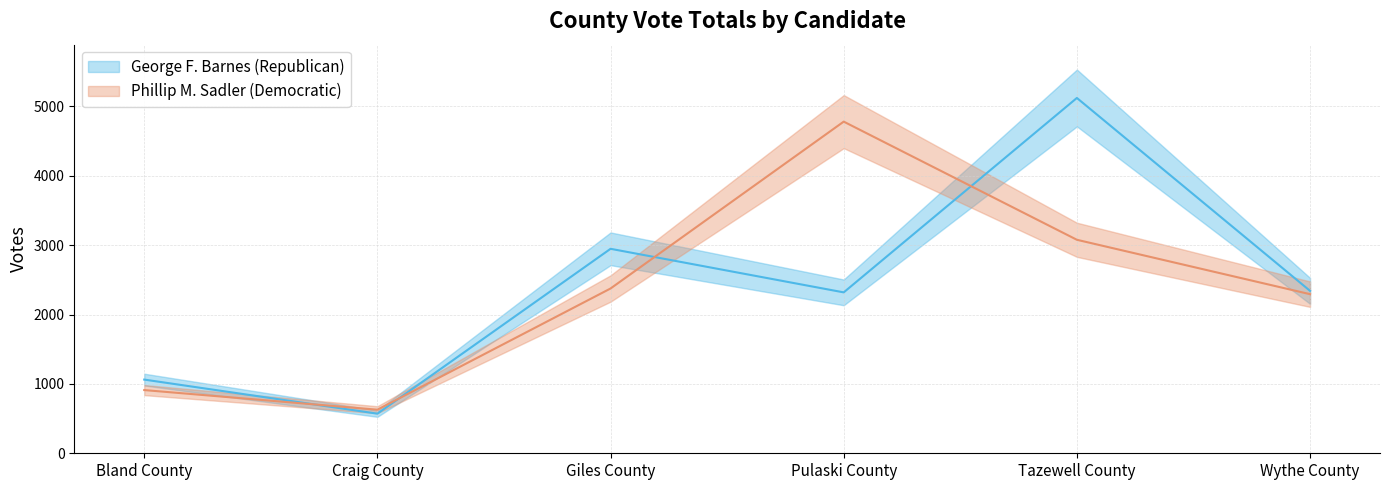

Is this an area chart (filled region under the line)?

No